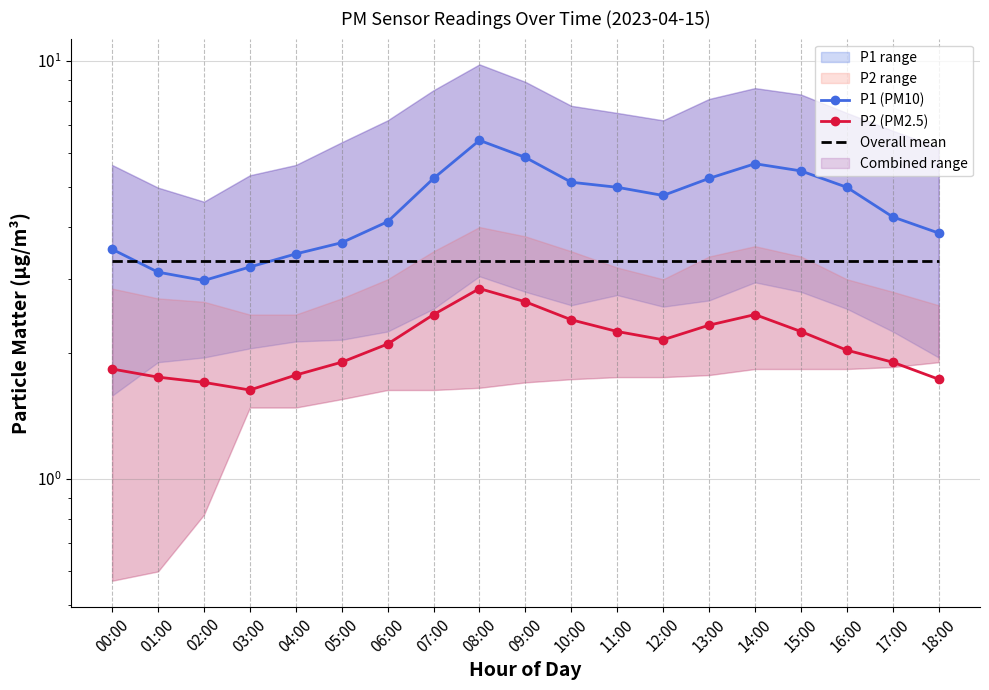

Is the value of Overall mean at 14:00 greater than the value of P2 (PM2.5) at 17:00?

Yes